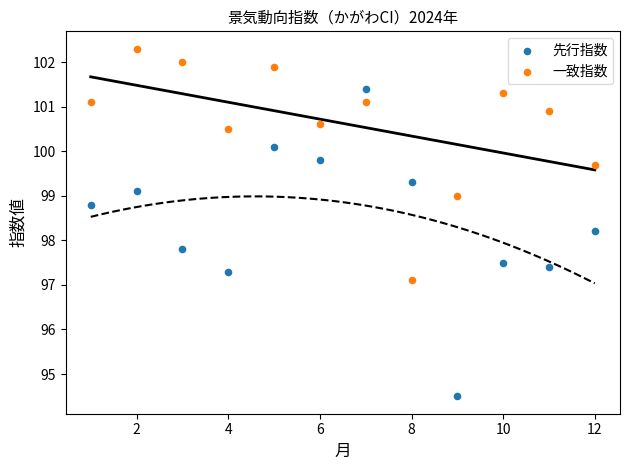

Which series reaches the maximum Y coordinate?

一致指数